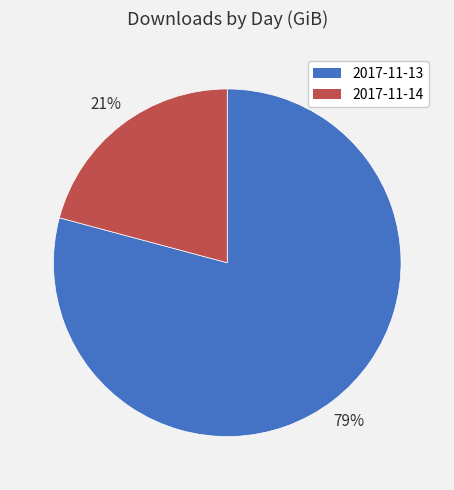

Do 2017-11-13 and 2017-11-14 together represent more than half of the pie?

Yes